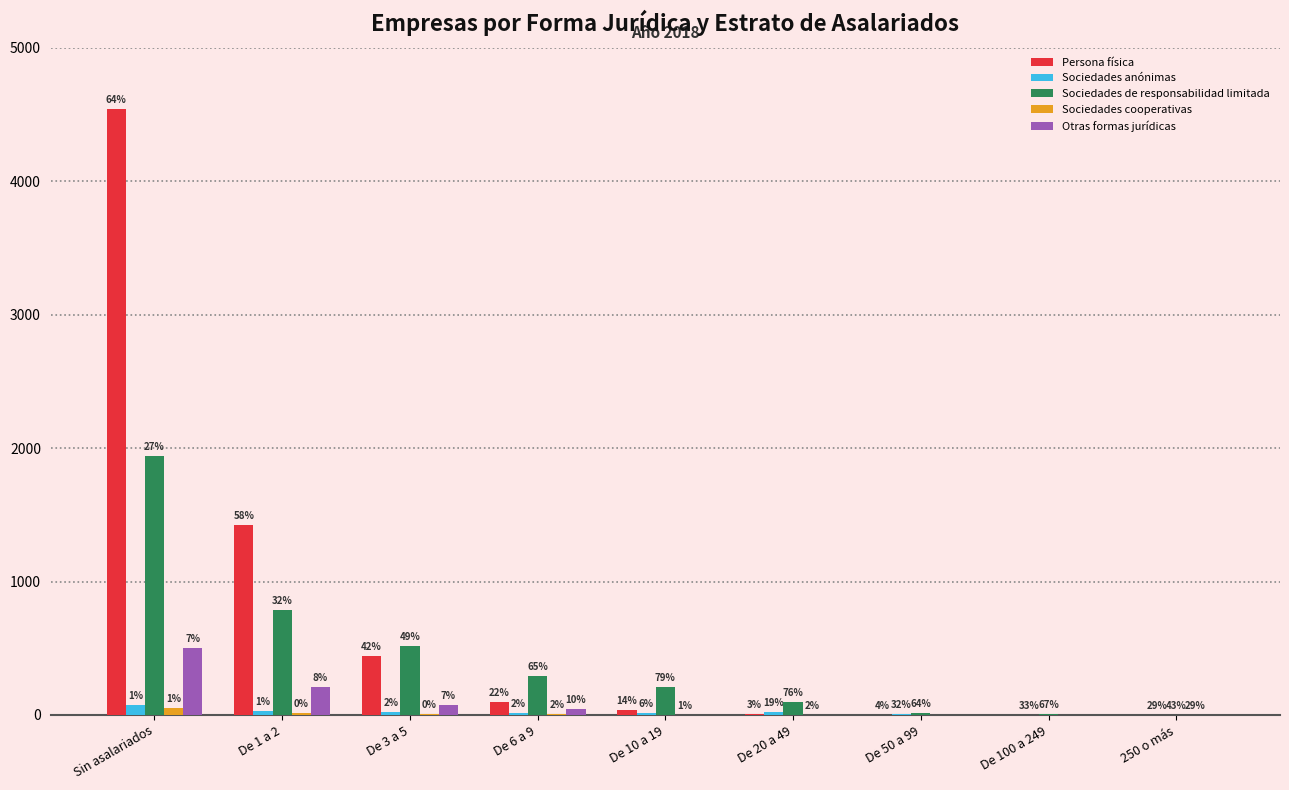

Are the bars horizontal?

No